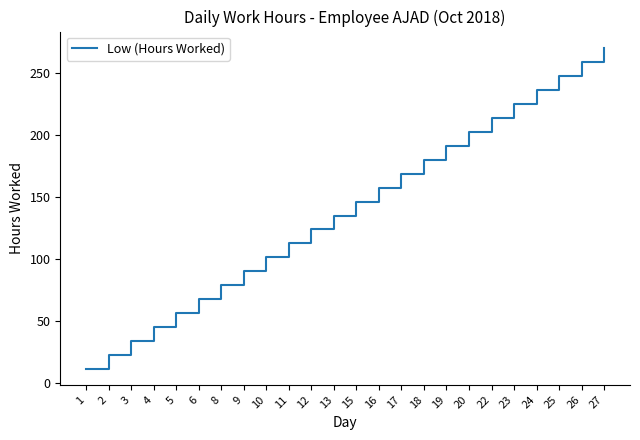

The value at 15 is 37.5. True or false?

False